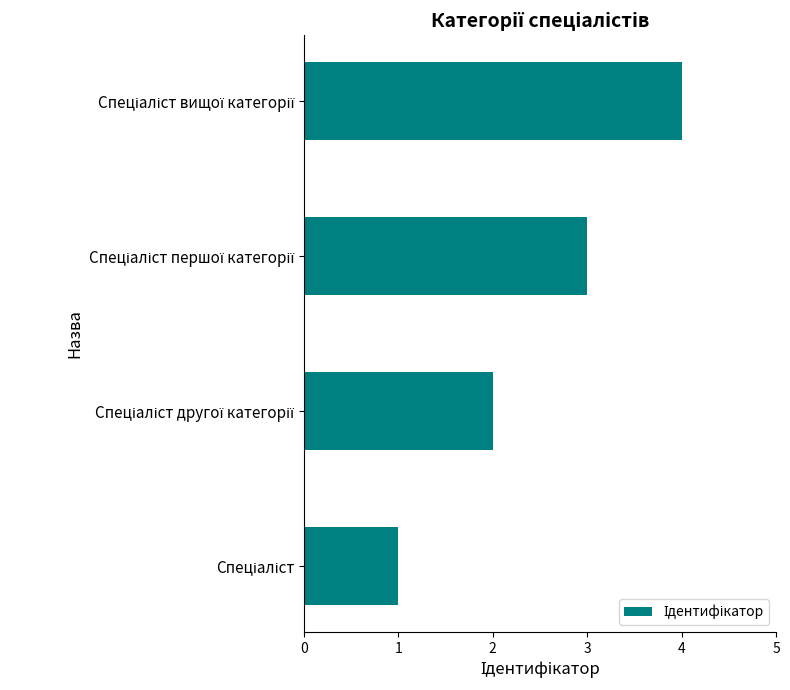

How many bars are there in total?

4